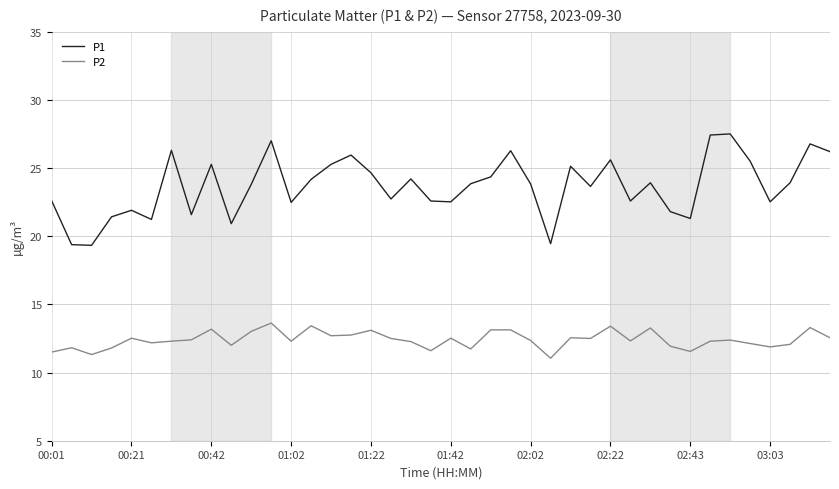

What are all the series names shown in the legend?

P1, P2